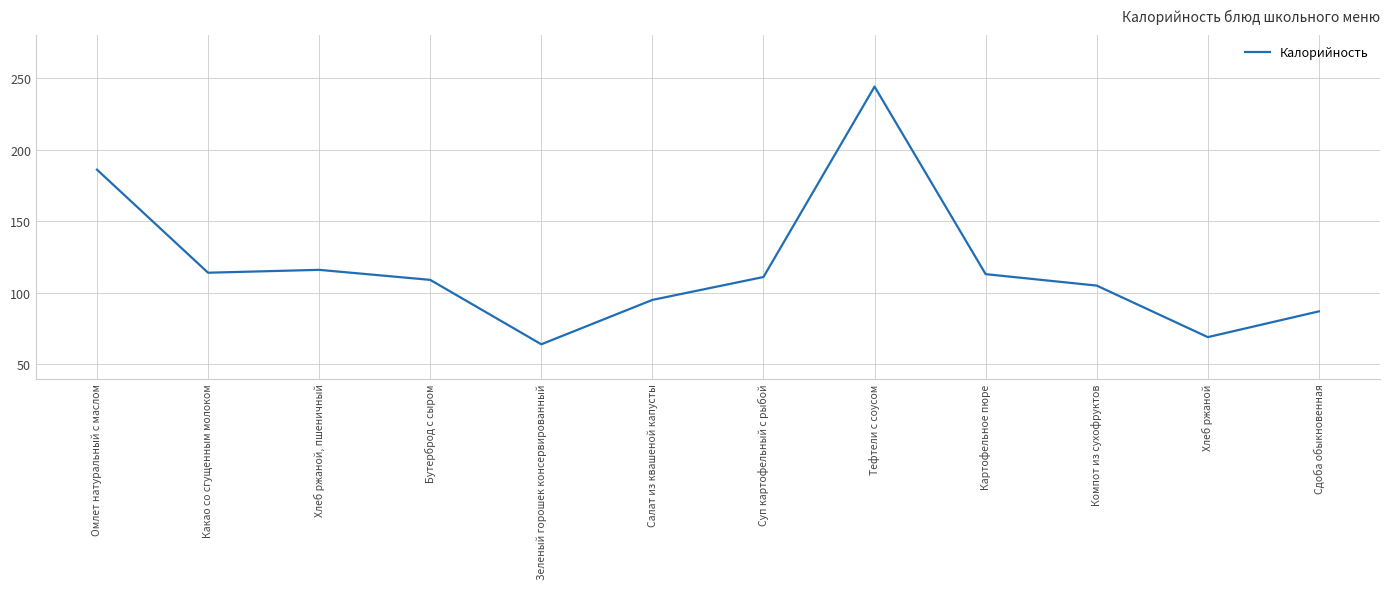

Which has a higher value, Тефтели с соусом or Компот из сухофруктов?

Тефтели с соусом